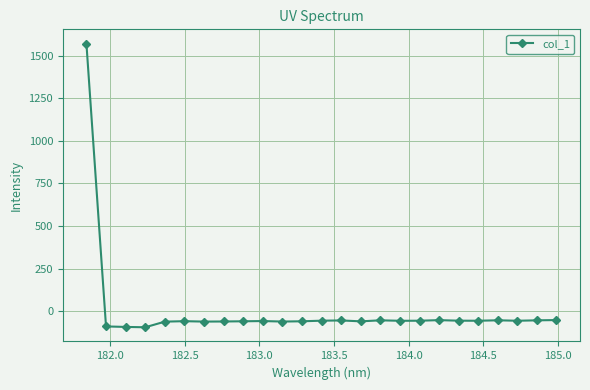

What is the maximum value shown in the chart?

1570.5